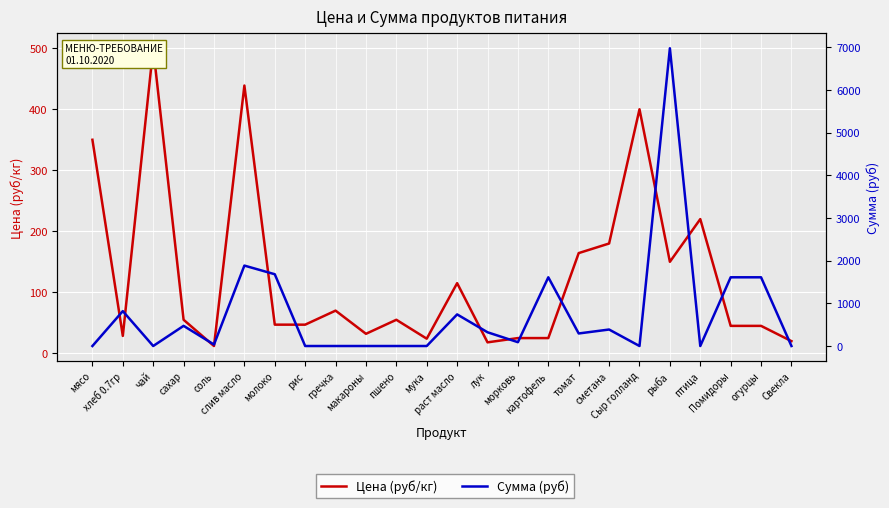

At which label does Цена (руб/кг) reach its minimum?

соль